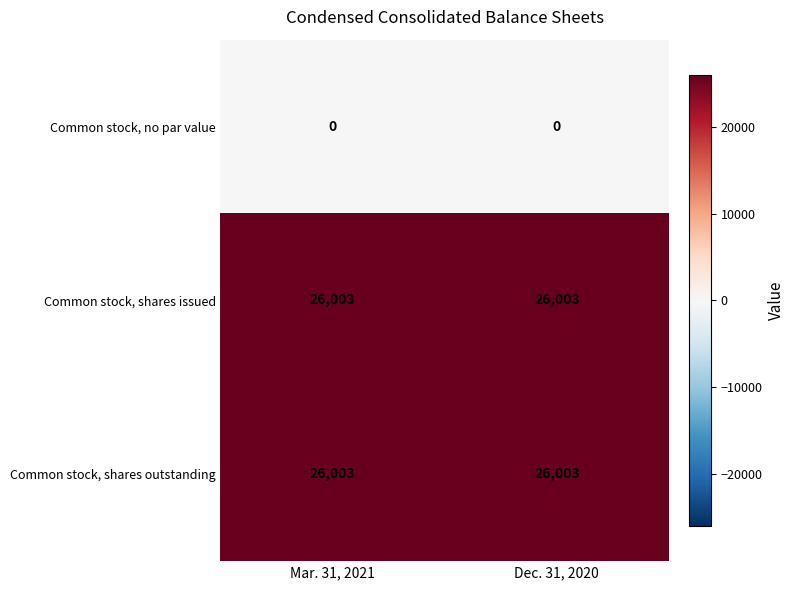

What is the total value across all series at Mar. 31, 2021?

52006